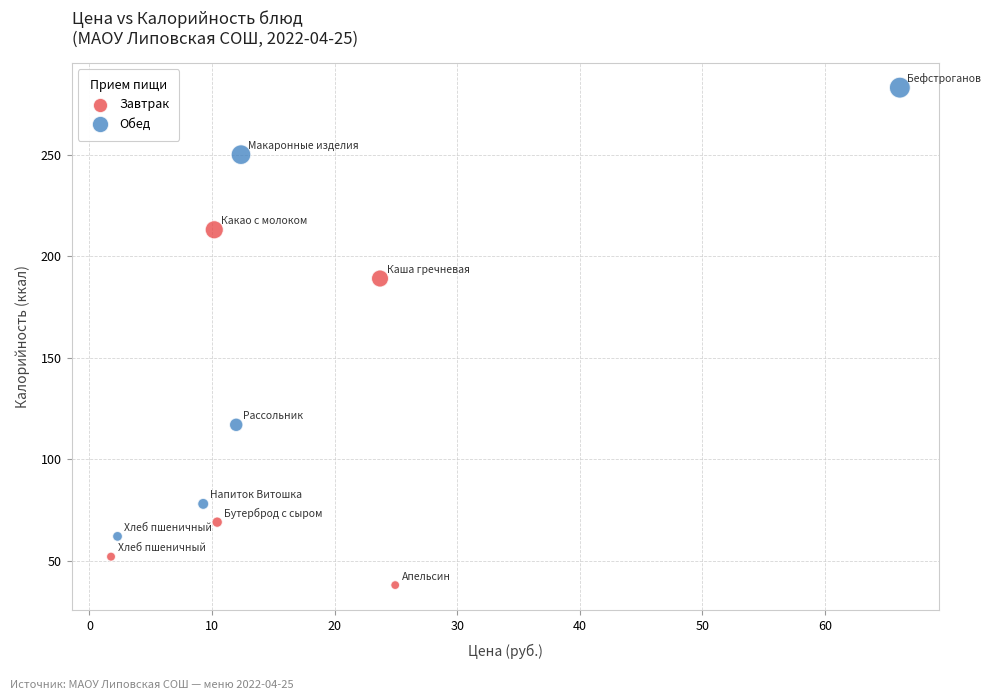

Which series contains the highest Y value?

Обед